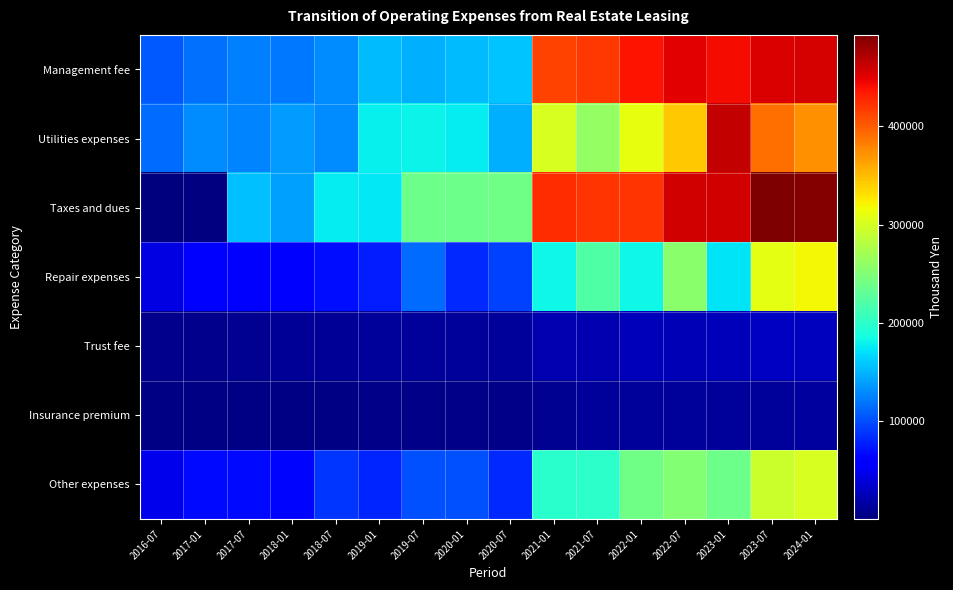

Read the Insurance premium value at 2023-01.

13598.0